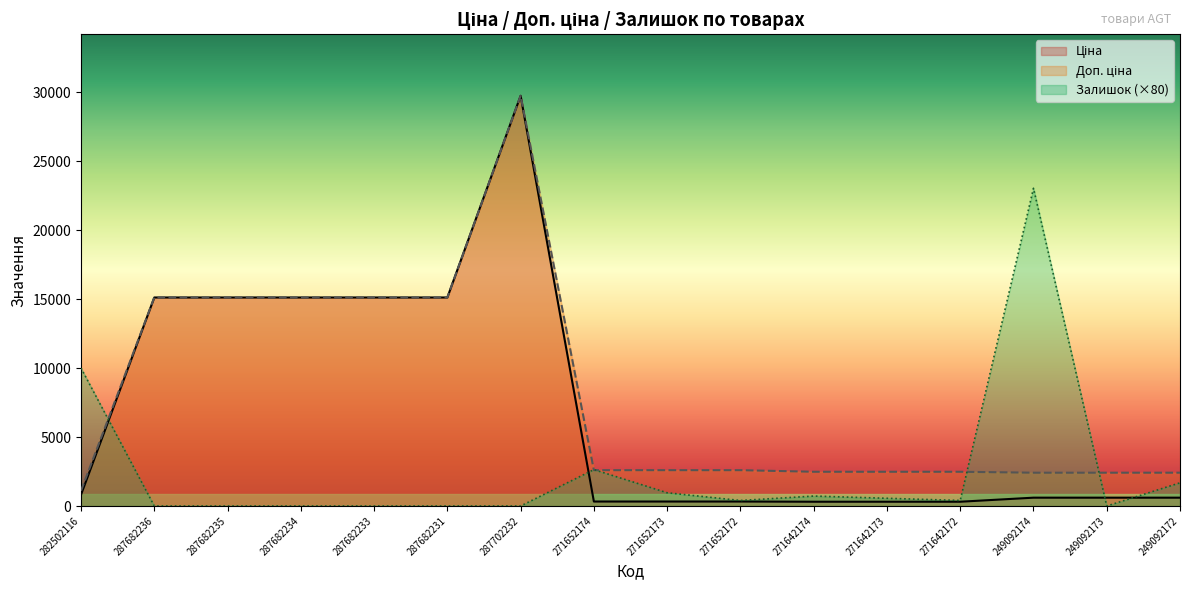

Does the chart display data point markers on the line(s)?

No